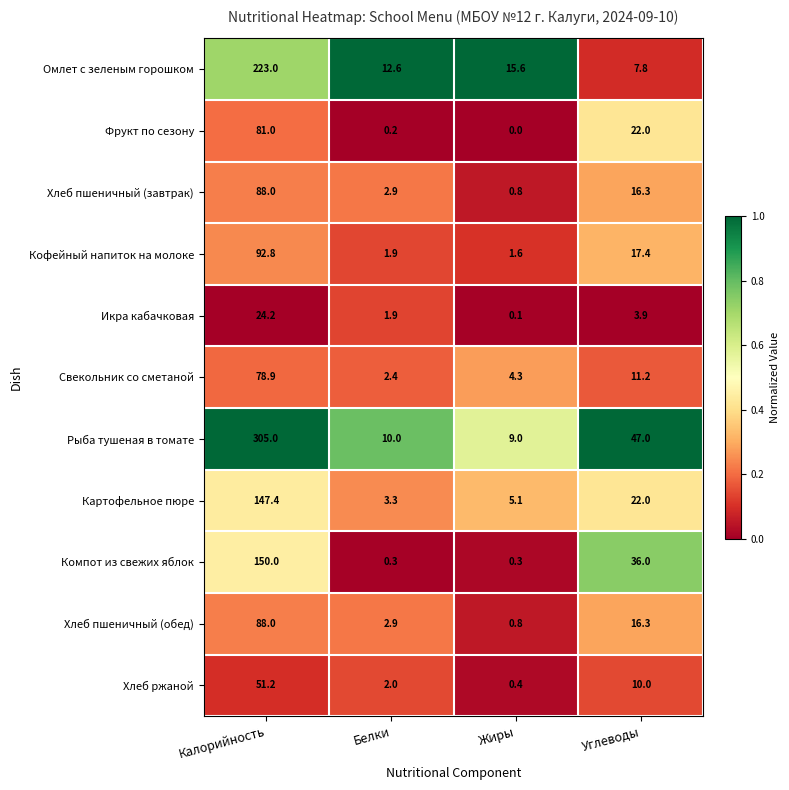

Rank the categories by Омлет с зеленым горошком value from highest to lowest.

Калорийность, Жиры, Белки, Углеводы